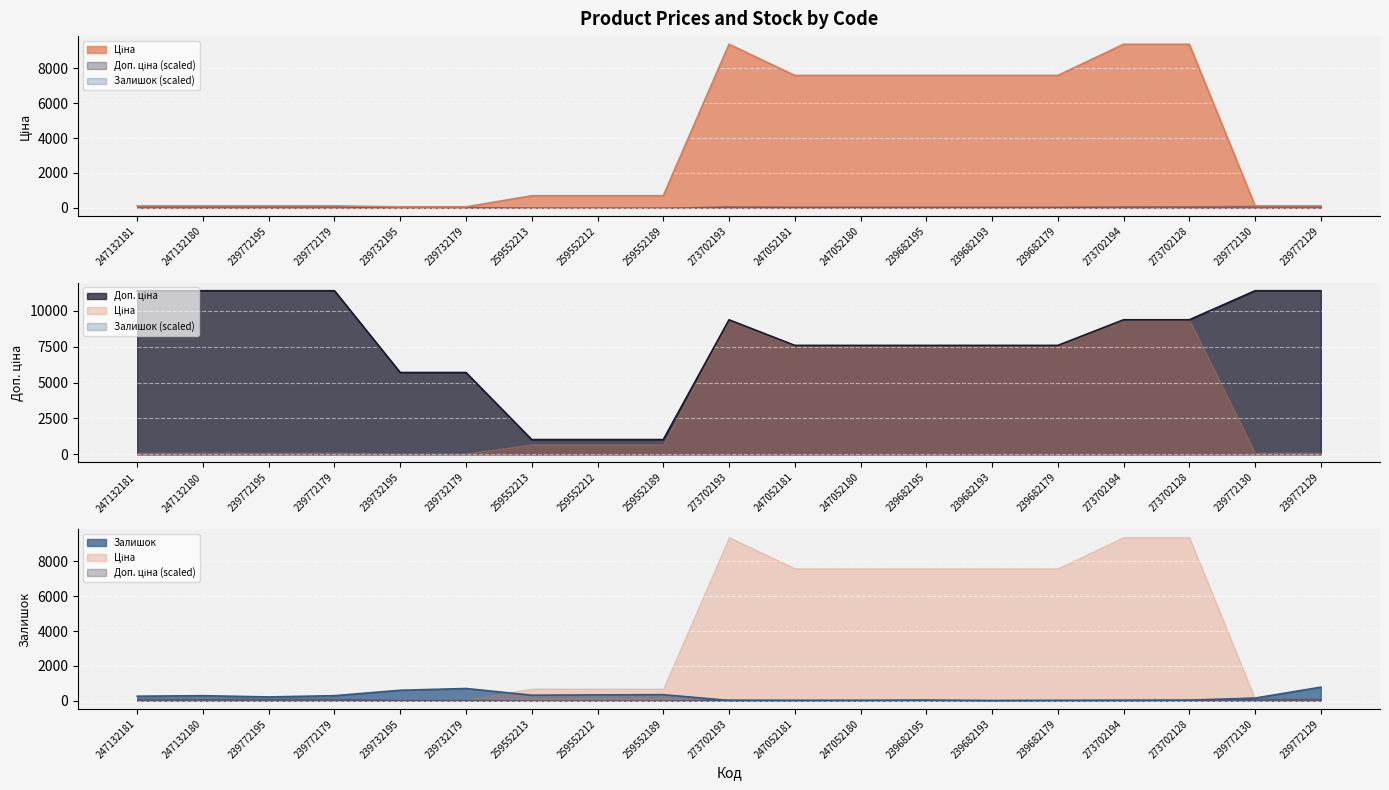

True or false: Доп. ціна and Залишок cross at least once.

False